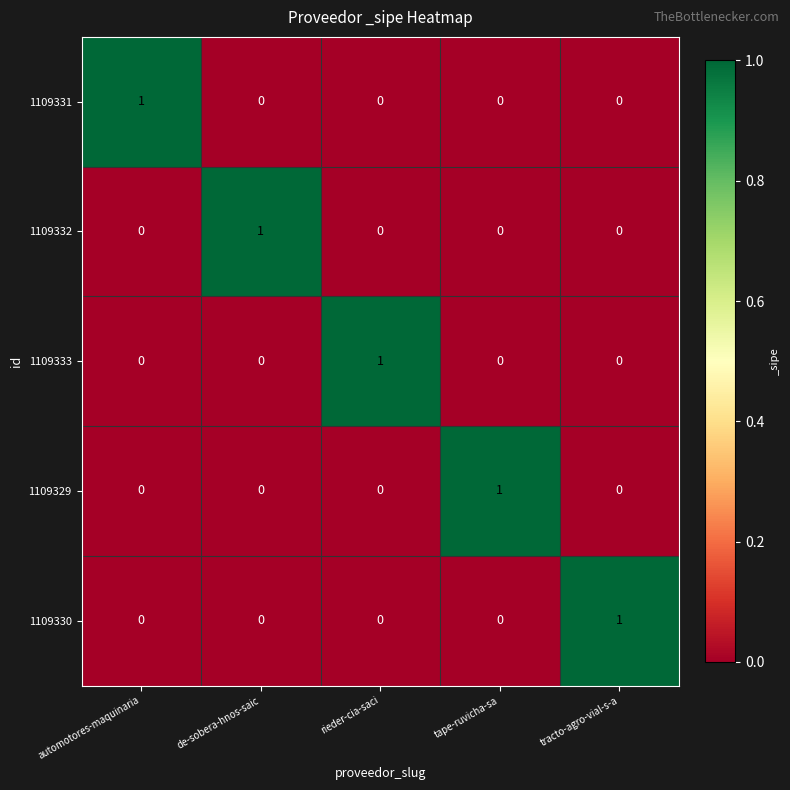

Count the 1109331 values in the range 0 to 1.

5